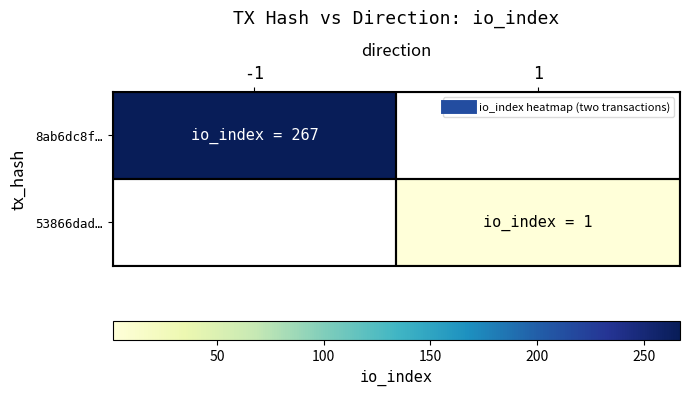

Is it true that 53866dad… equals 1.5 at 1?

False